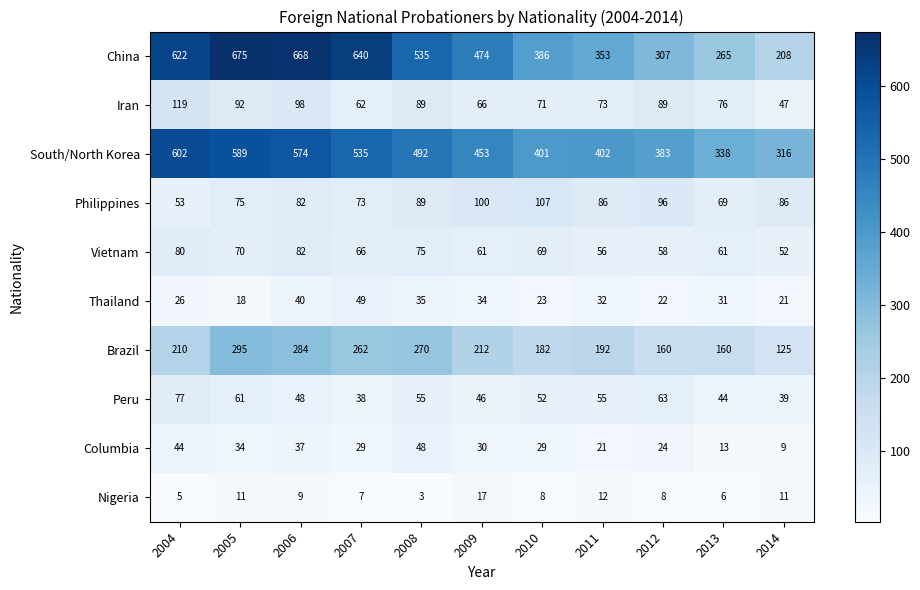

Is the value of Philippines at 2005 greater than the value of Brazil at 2010?

No